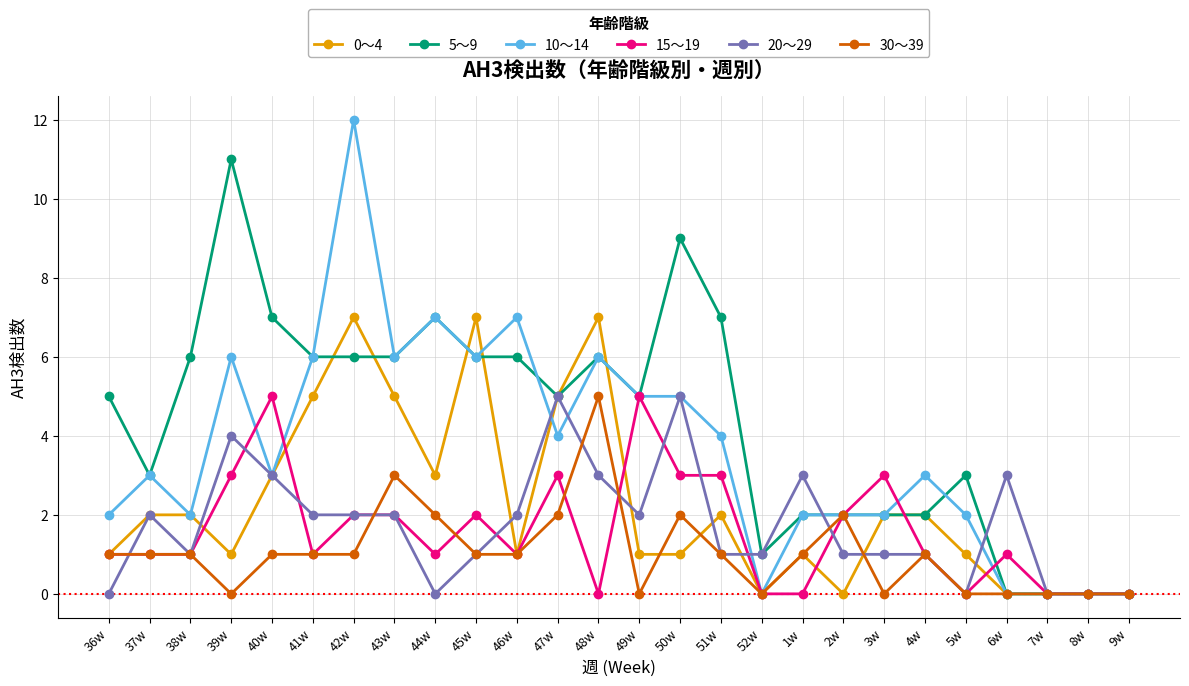

What is the label of the 12th point from the left?

47w